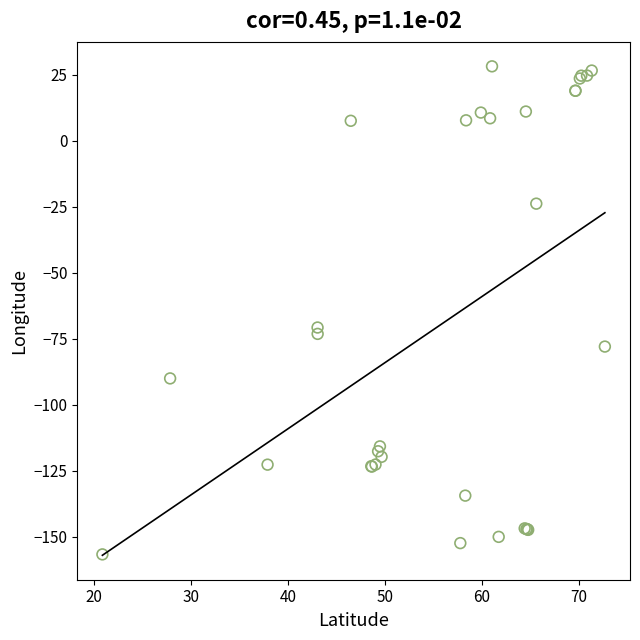

What Y value in the scatter plot is closest to -64?

-70.7